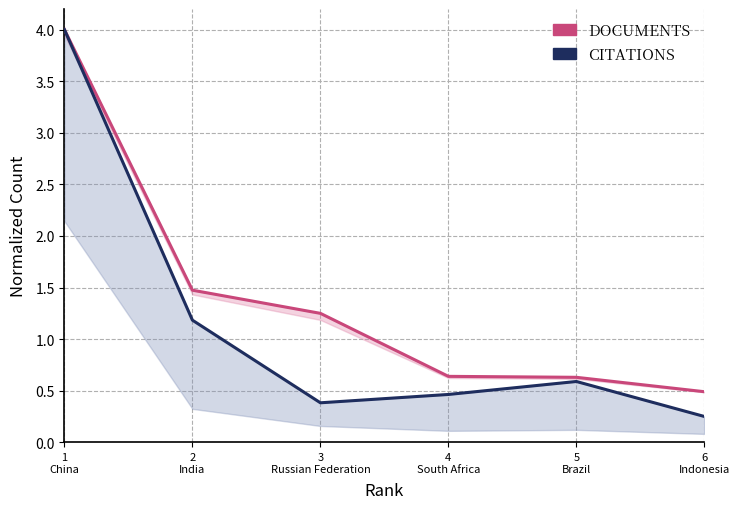

What is the total value across all series at 6
Indonesia?

0.7